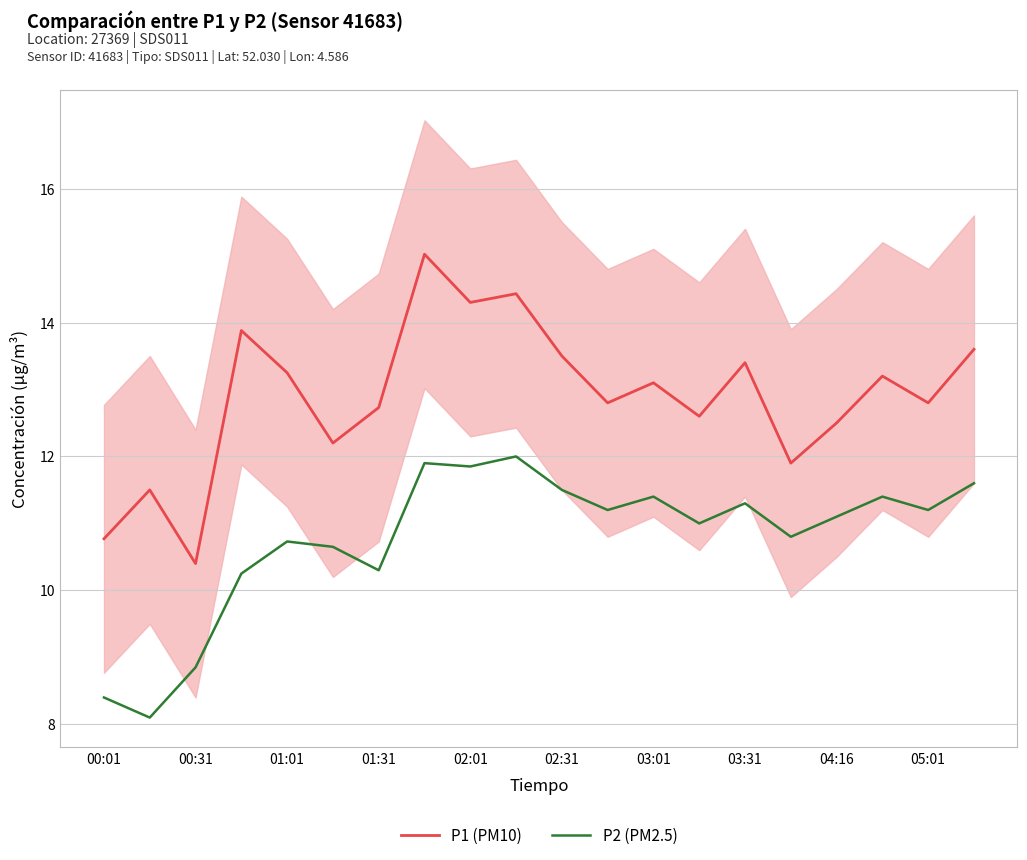

Reading right to left, what are all the values shown in this chart?

P1 (PM10): 13.6	12.8	13.2	12.5	11.9	13.4	12.6	13.1	12.8	13.5	14.4	14.3	15.0	12.7	12.2	13.2	13.9	10.4	11.5	10.8
P2 (PM2.5): 11.6	11.2	11.4	11.1	10.8	11.3	11.0	11.4	11.2	11.5	12.0	11.8	11.9	10.3	10.7	10.7	10.2	8.8	8.1	8.4